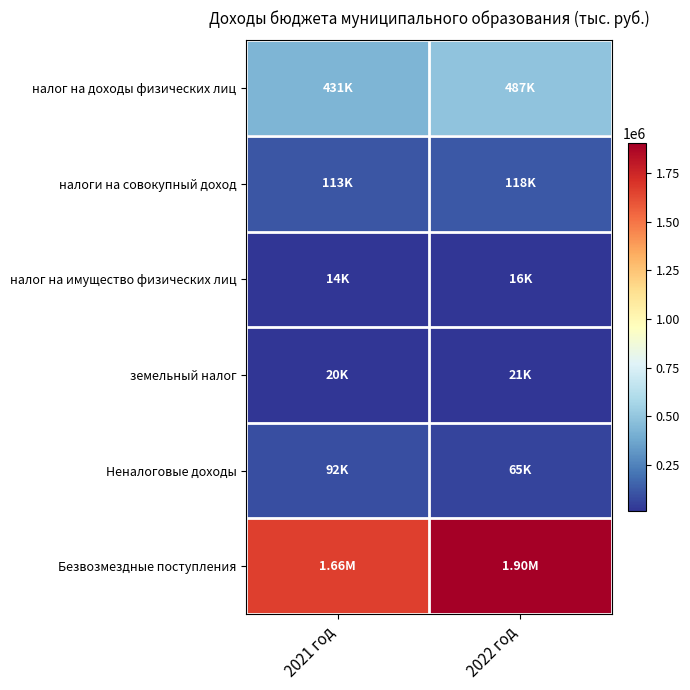

At which category does the chart reach its minimum across all series?

2021 год